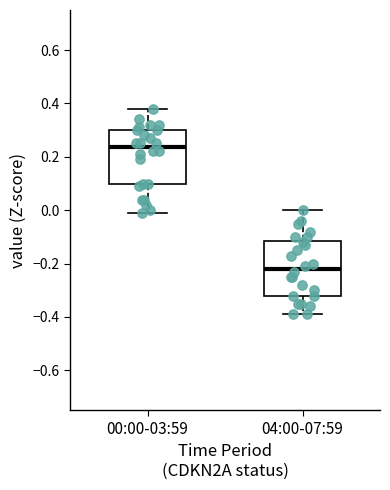

Reading left to right, transcribe this box plot: for each box, give where its median line is, the range the box spans, and where its two whiskers end, as read against the y-axis. The values are not printed on the chart, so give them approximately, as read against the axis.

00:00-03:59: median 0.24, box 0.10 to 0.30, whiskers 0.00 to 0.38
04:00-07:59: median -0.22, box -0.32 to -0.12, whiskers -0.38 to 0.00